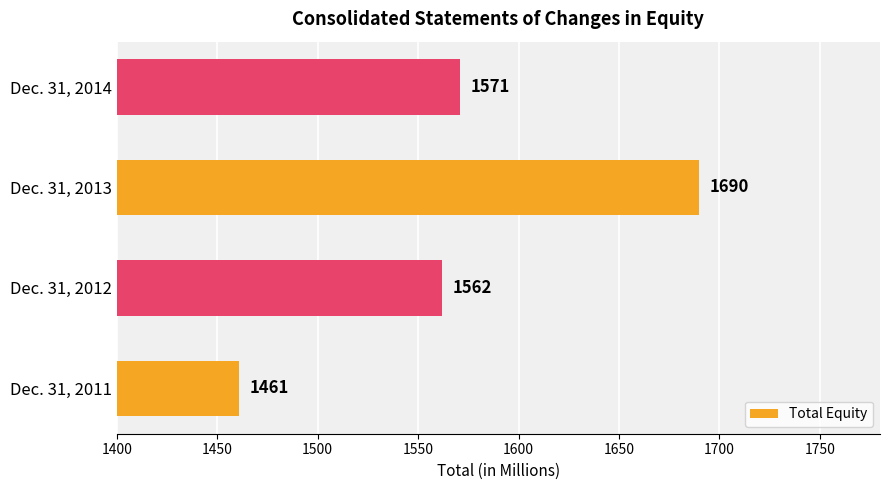

True or false: the data shows 719 at Dec. 31, 2014.

False